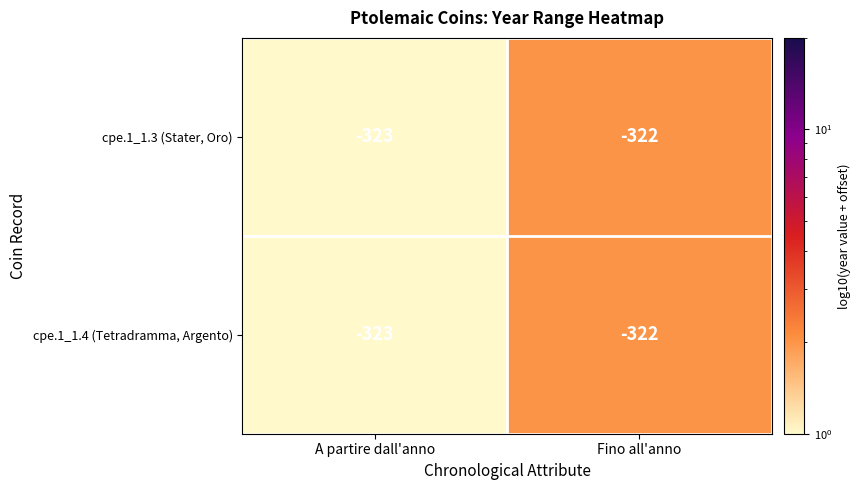

How many distinct data groups are displayed?

2